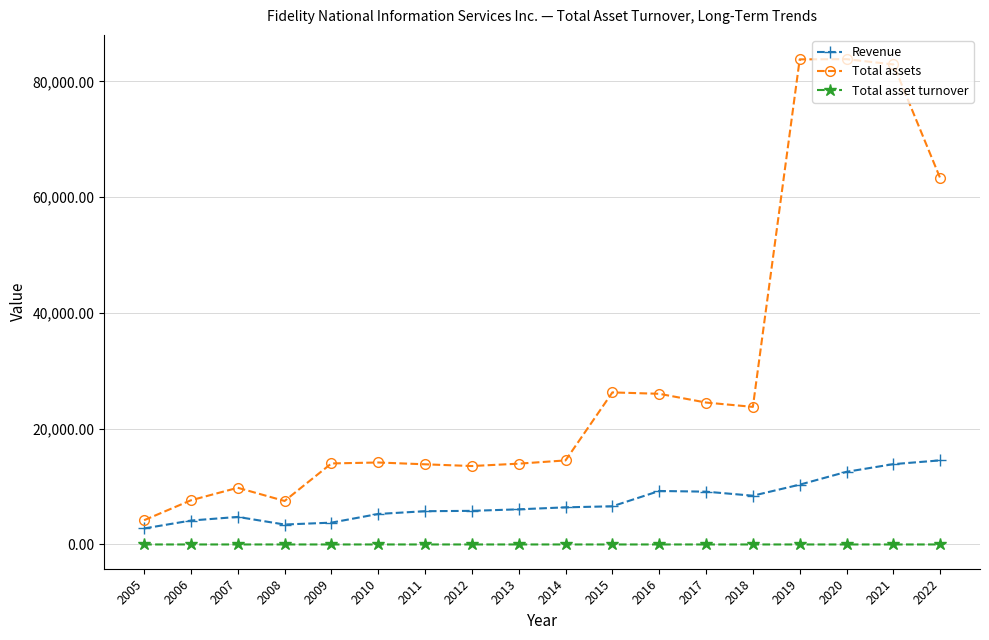

What is the value of the Revenue point at the 8th from the left?

5808.0